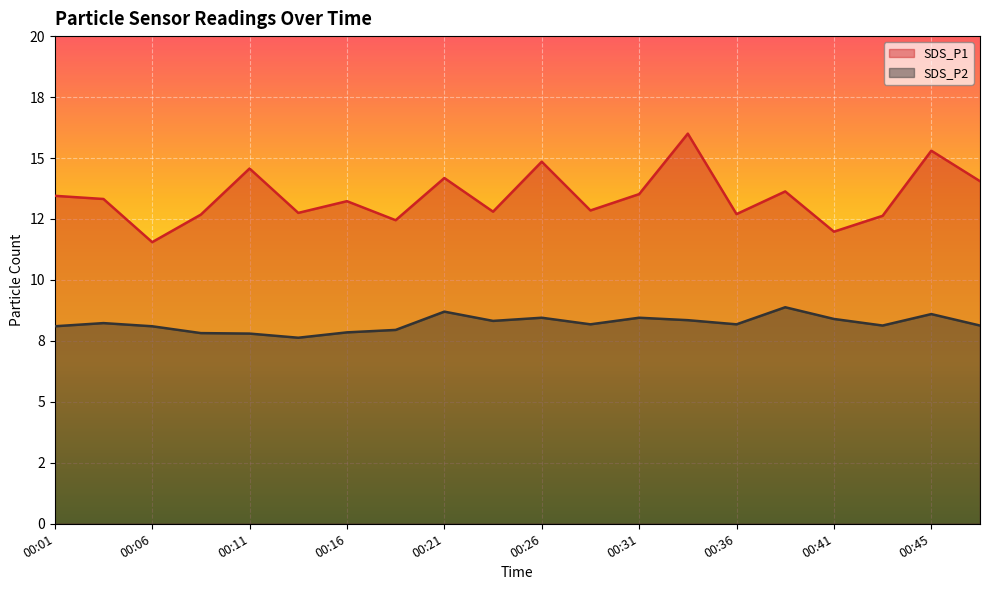

How many lines are shown in the chart?

2